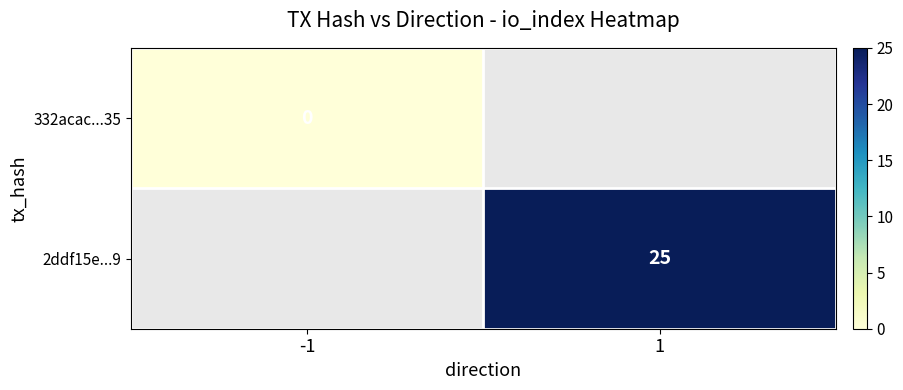

How many data points does each series have?

2